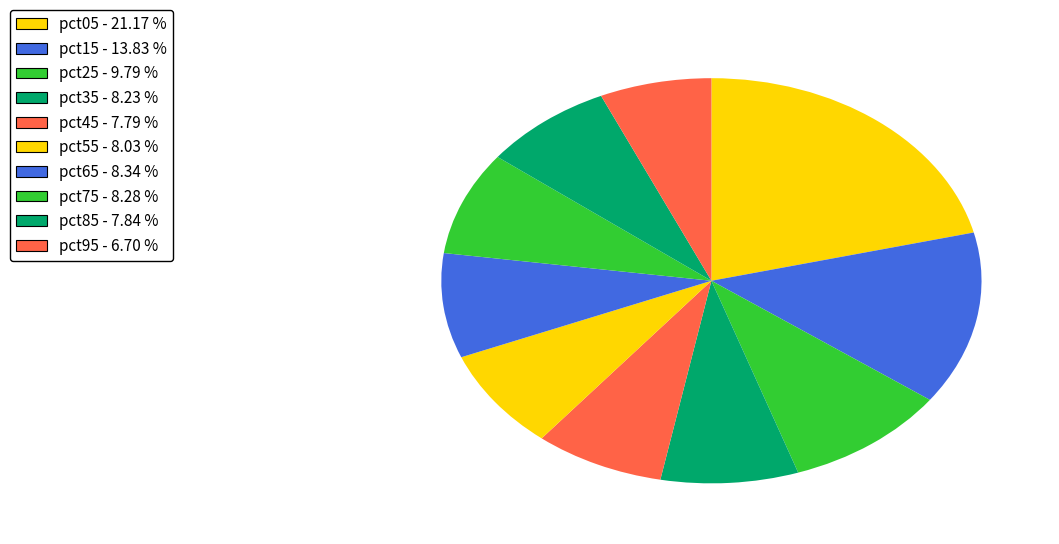

Is there a majority slice in this chart?

No